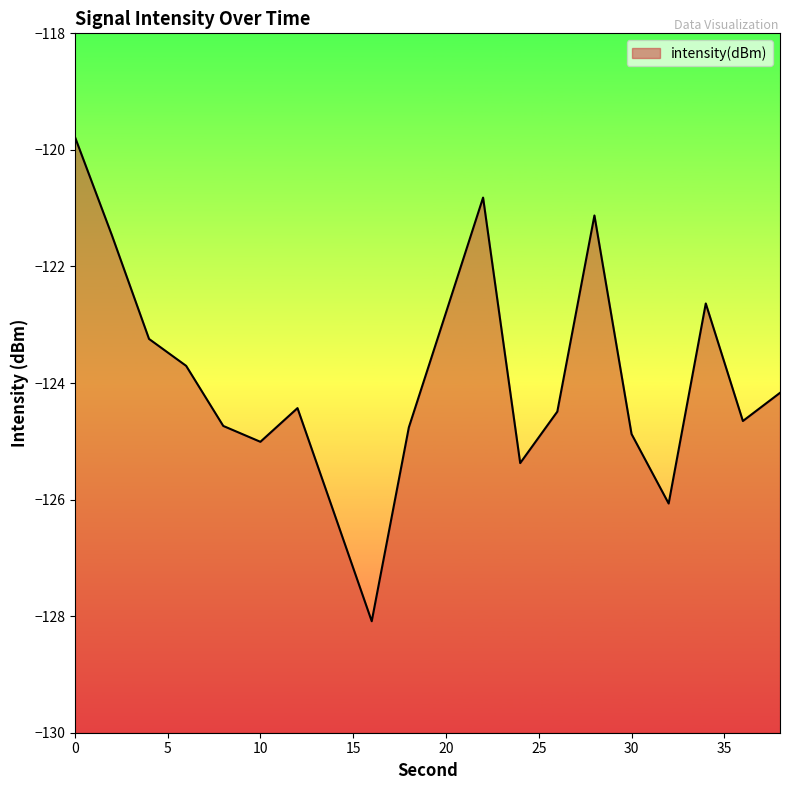

Which has a higher value, 38 or 4?

4